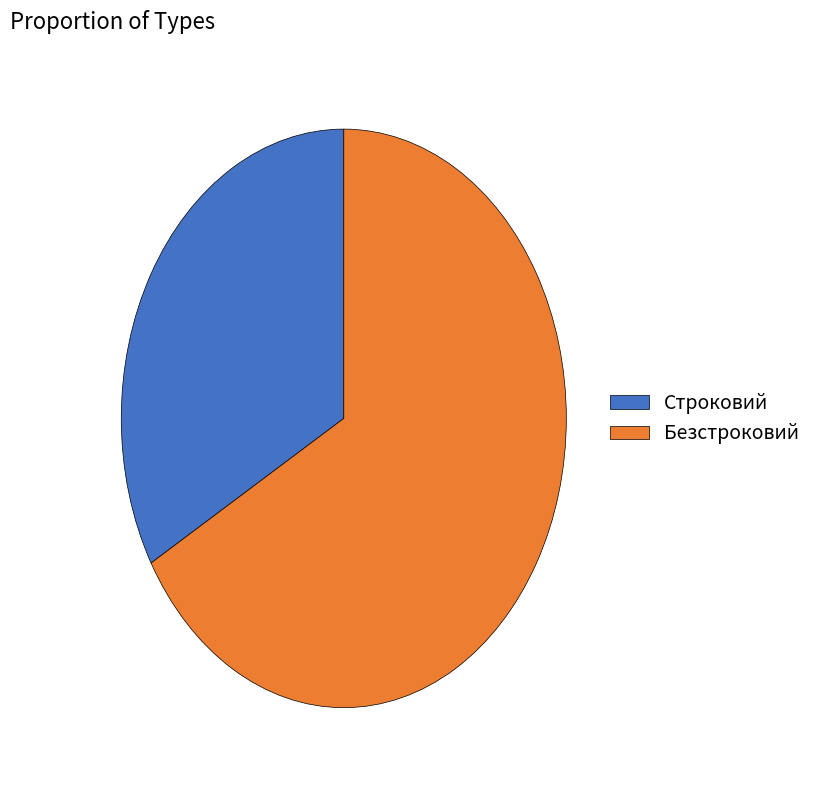

True or false: Строковий accounts for 33% of the total.

True